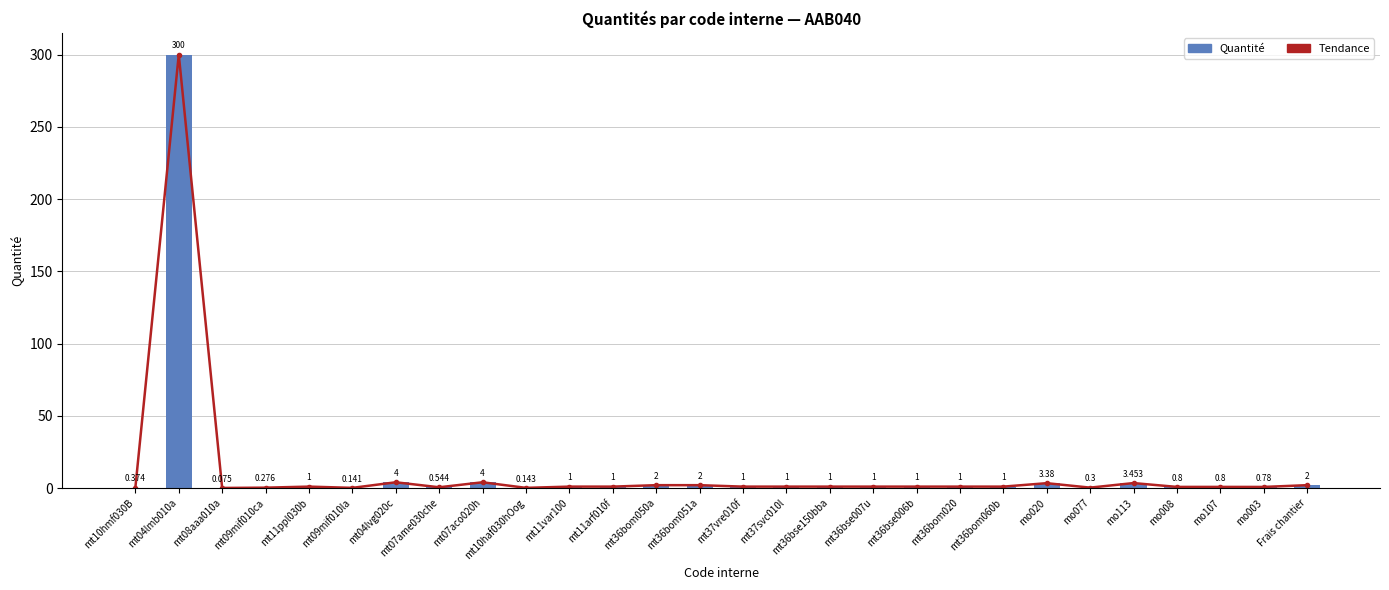

Count the number of categories in the chart.

28